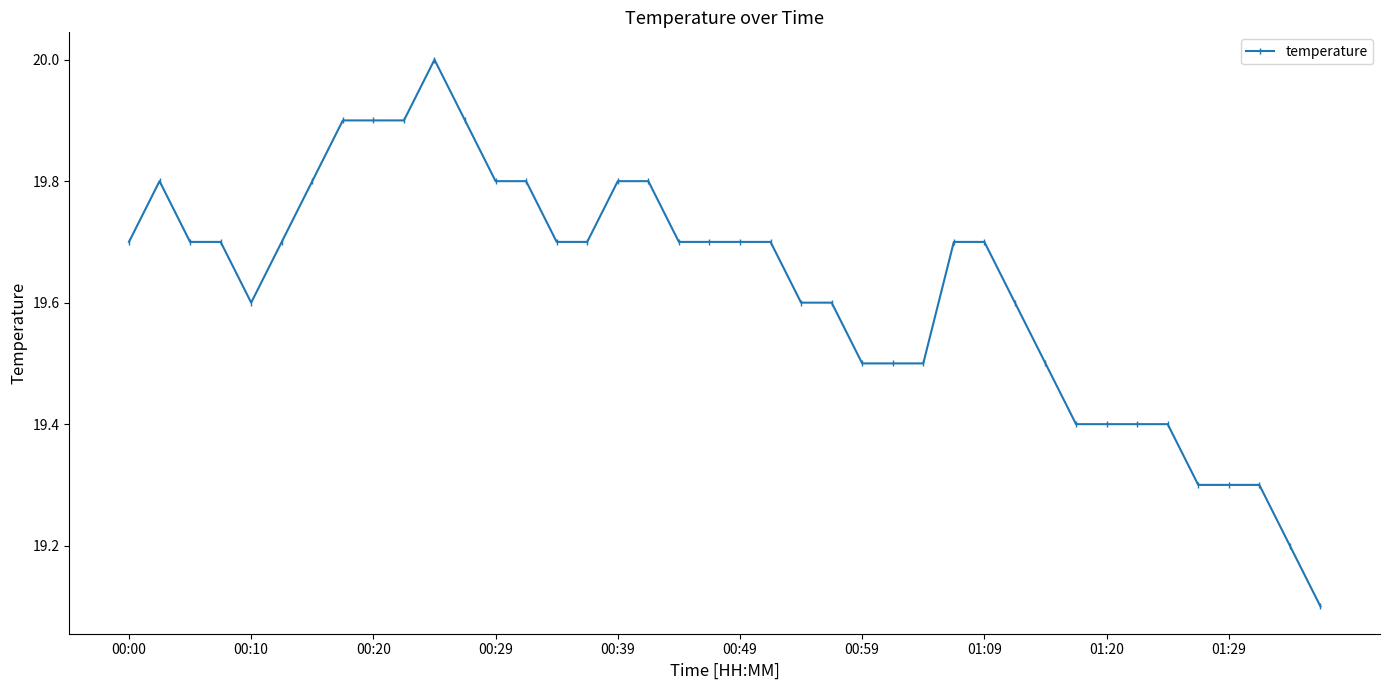

True or false: the data has more than 1 interior local peaks.

True